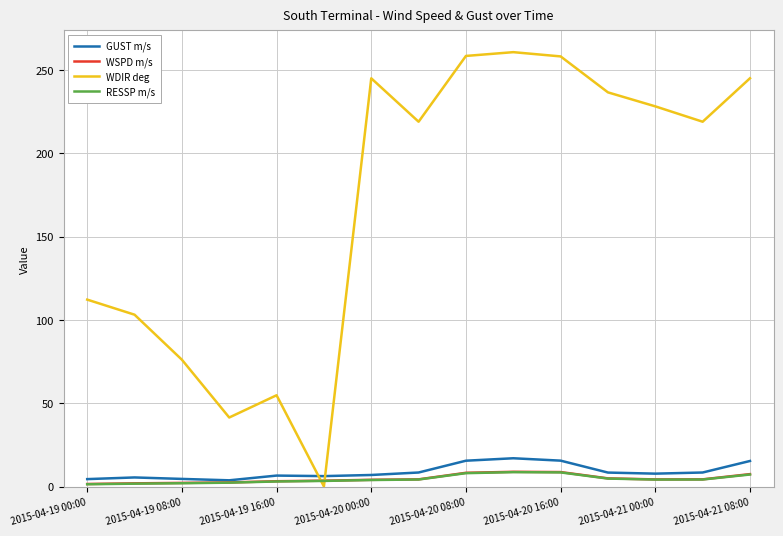

What is the difference between the maximum and second lowest values in the RESSP m/s series?

6.9